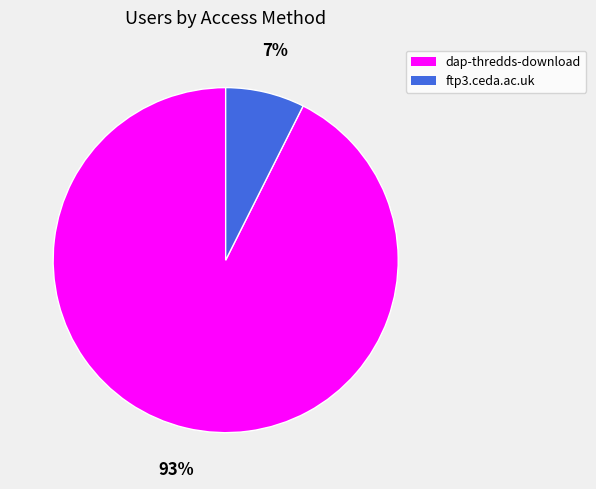

Rank the categories by value from lowest to highest.

ftp3.ceda.ac.uk, dap-thredds-download